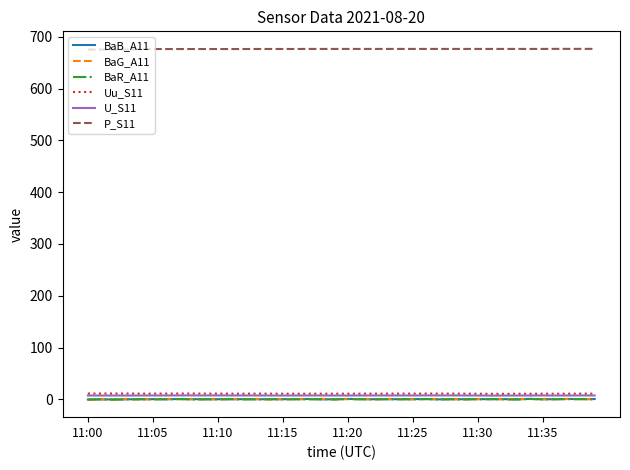

What is the greatest value displayed?

676.5